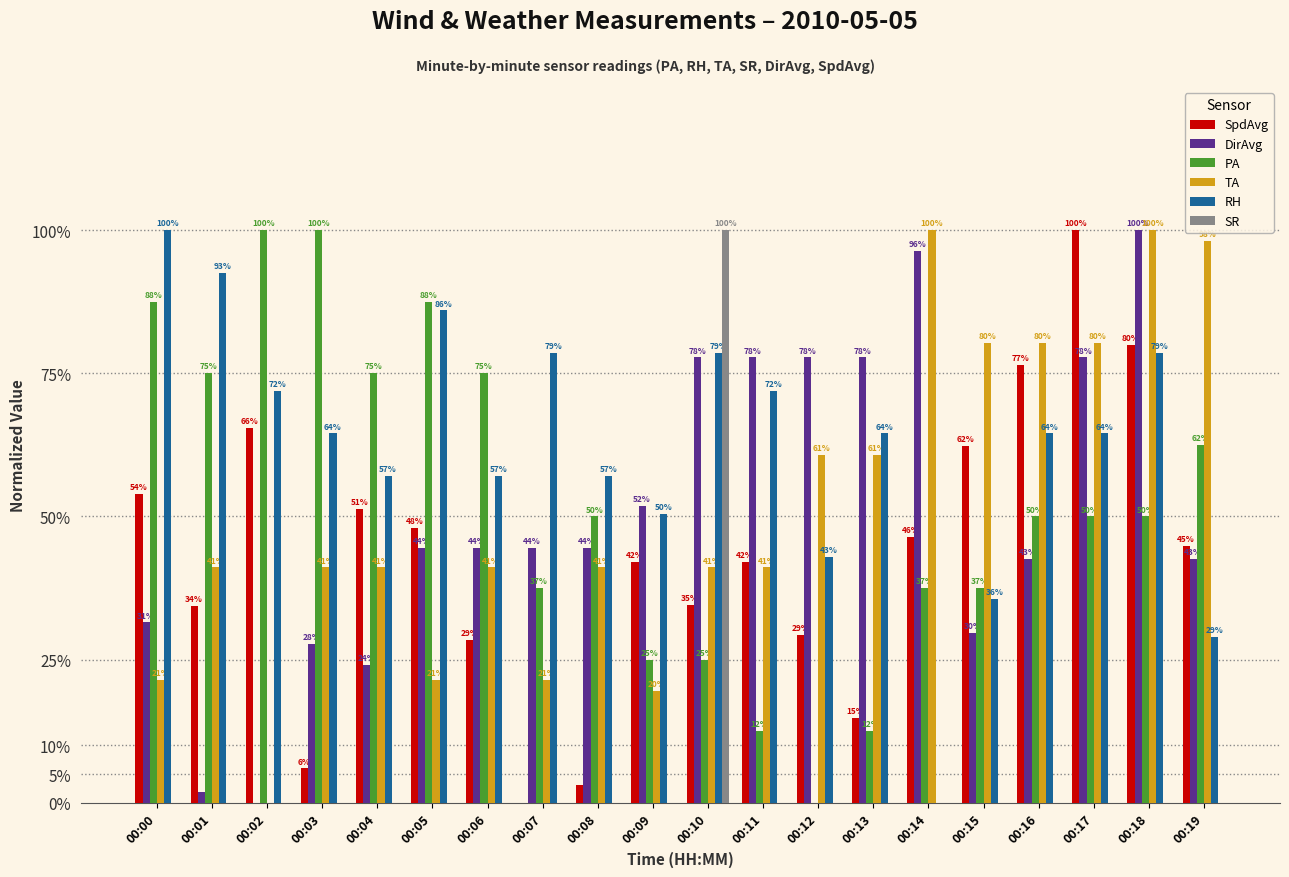

Are the bars grouped side by side (vs. stacked)?

Yes